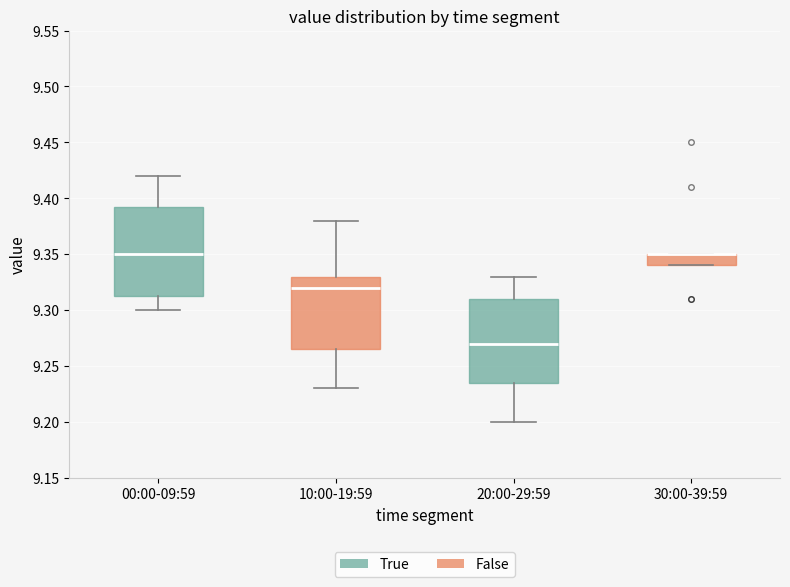

Where is the lower edge of the box for 00:00-09:59 on the y-axis? The values are not printed on the chart, so give them approximately, as read against the axis.

9.315